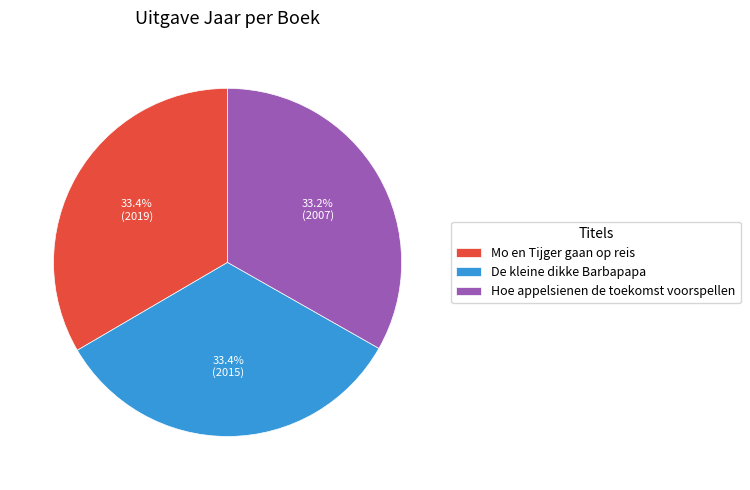

Approximately how many times larger is the value at Mo en Tijger gaan op reis compared to Hoe appelsienen de toekomst voorspellen?

1.0